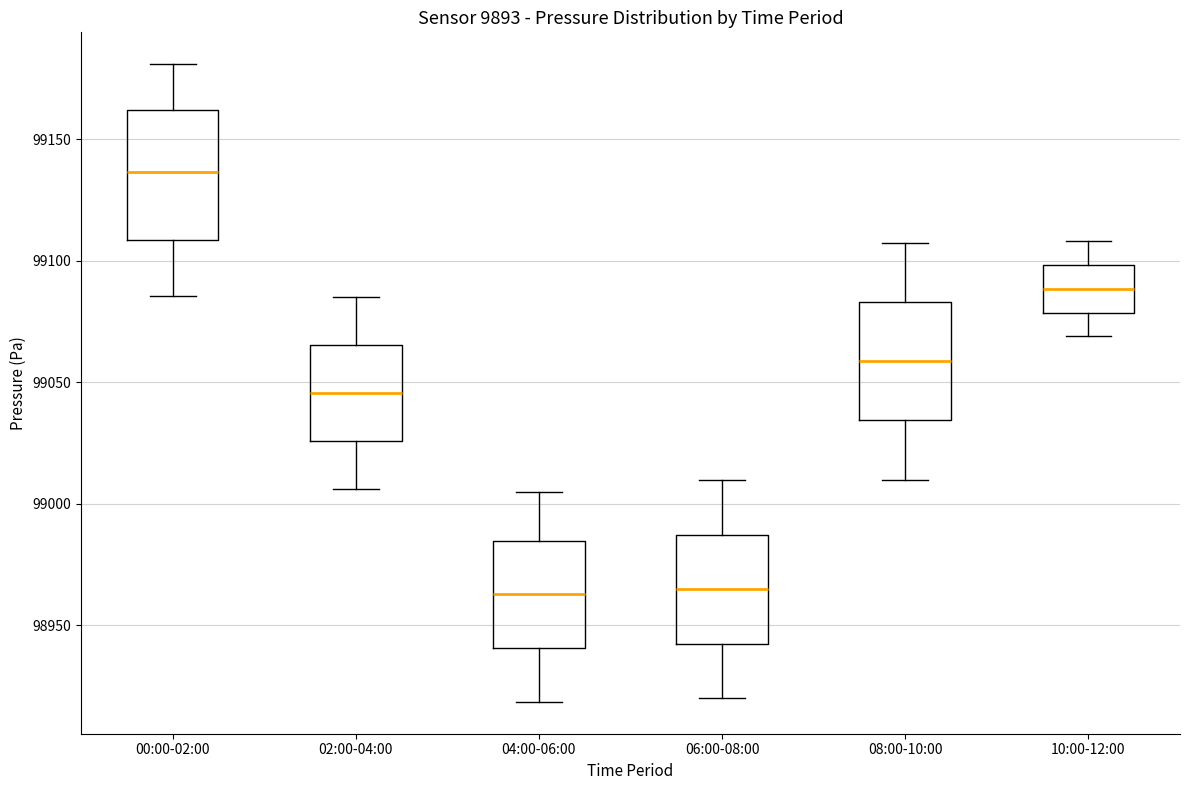

Where does the upper whisker of the box for 06:00-08:00 end on the y-axis? The values are not printed on the chart, so give them approximately, as read against the axis.

99010